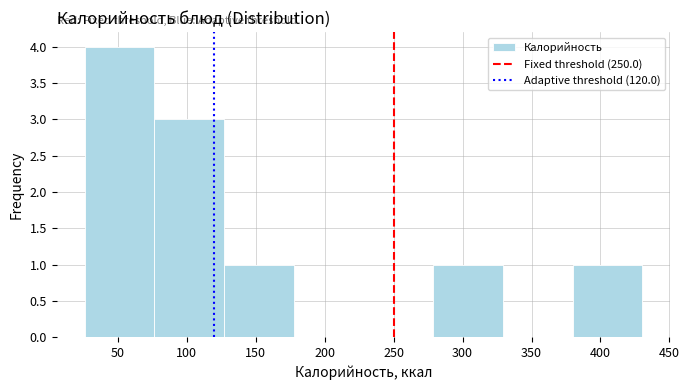

What is the height of the bar covering 25 to 75 on the x-axis? Neither the bar edges nor the heights are printed on the chart, so give them approximately, as read against the axes.

4